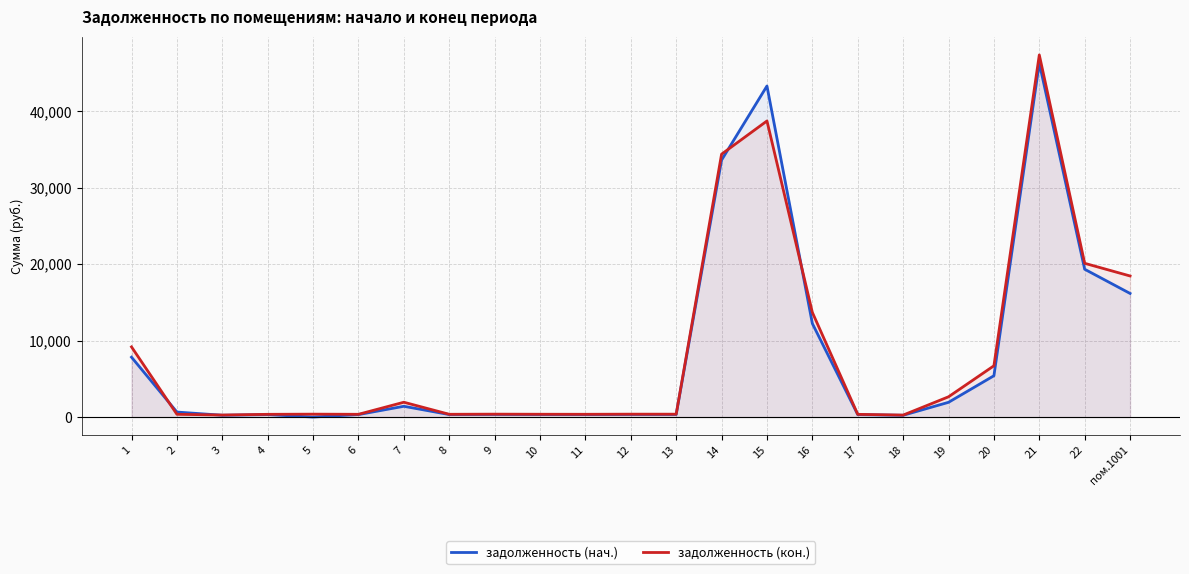

Which category has the lowest value in the задолженность (нач.) series?

5